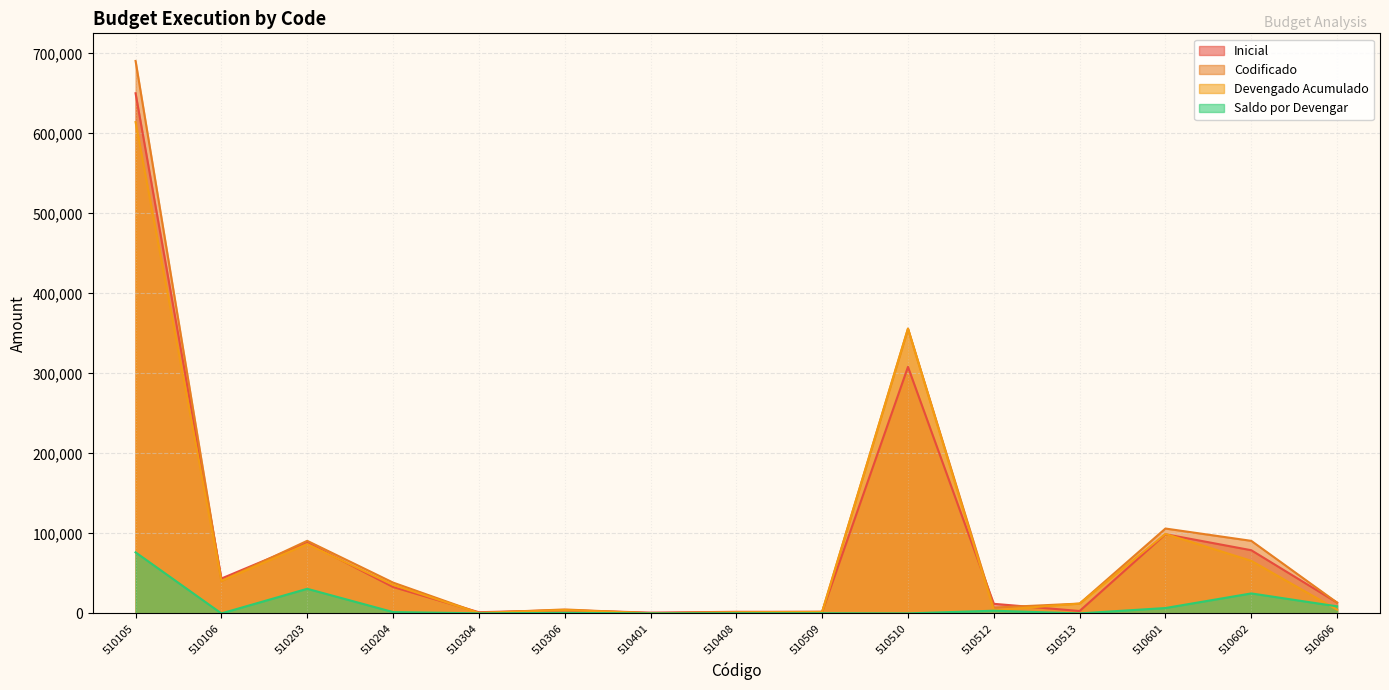

Reading left to right, list all the values displayed in this chart.

Inicial: 650105.9	43588.0	88468.0	33033.3	1500.0	4000.0	1000.0	2000.0	2000.0	308101.1	12000.0	3000.0	98988.6	78966.4	13500.0
Codificado: 690461.5	40620.5	90728.1	38547.9	620.0	4960.0	216.0	1494.8	2000.0	355919.3	7300.0	12287.6	106083.5	90691.8	13500.0
Devengado Acumulado: 614139.9	40620.5	86749.9	35679.1	527.0	4216.0	161.2	1260.2	1771.6	355919.3	3930.0	12287.6	99352.4	65710.9	4665.8
Saldo por Devengar: 76321.6	0.0	30767.8	1695.6	93.0	664.0	54.8	234.5	228.4	0.0	3370.0	0.0	6731.1	24980.9	8834.2